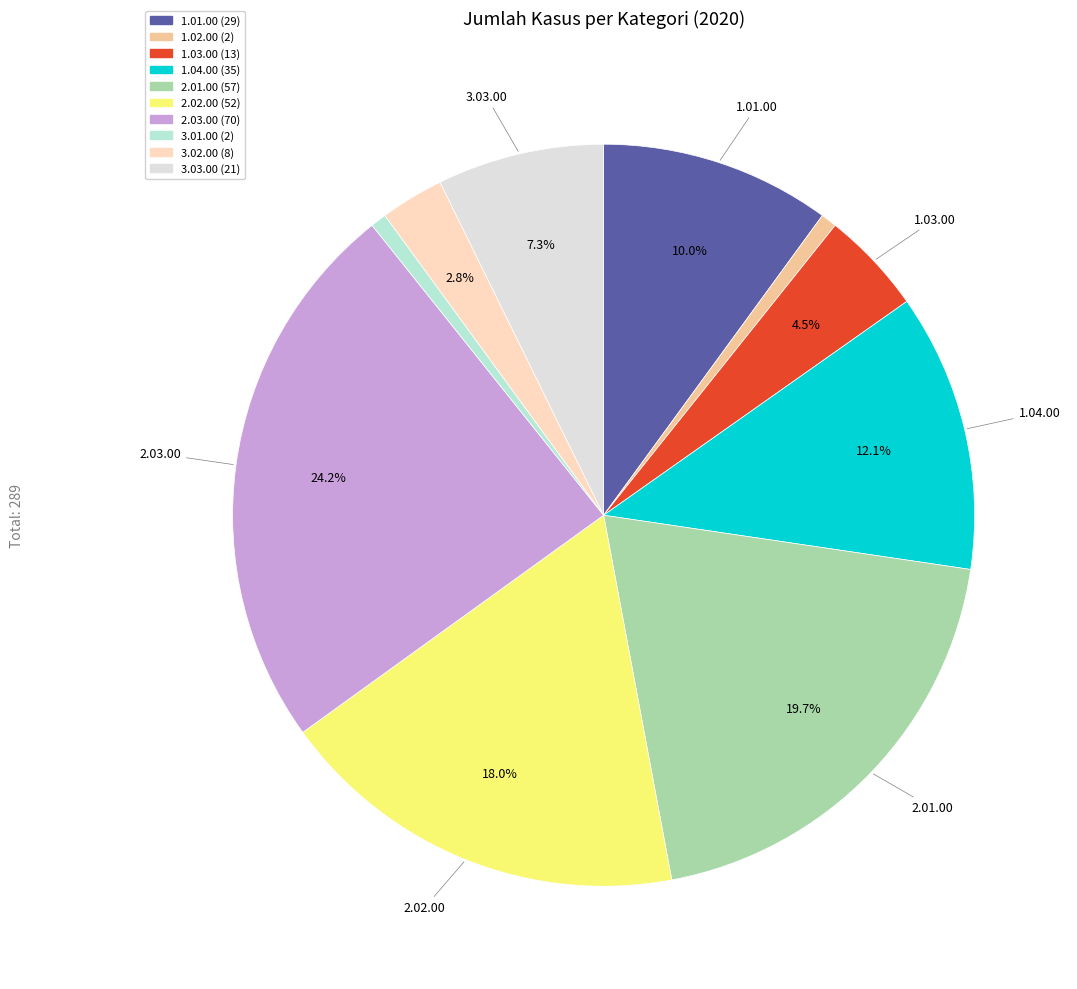

Is there a majority slice in this chart?

No